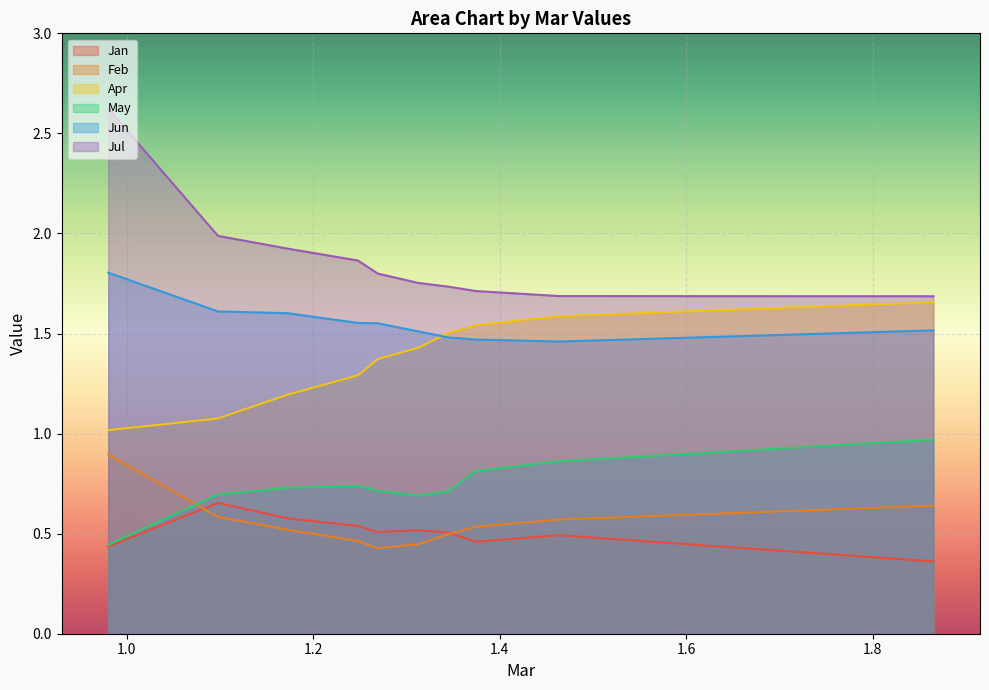

True or false: Apr has a value of 2.4 at pct55.

False